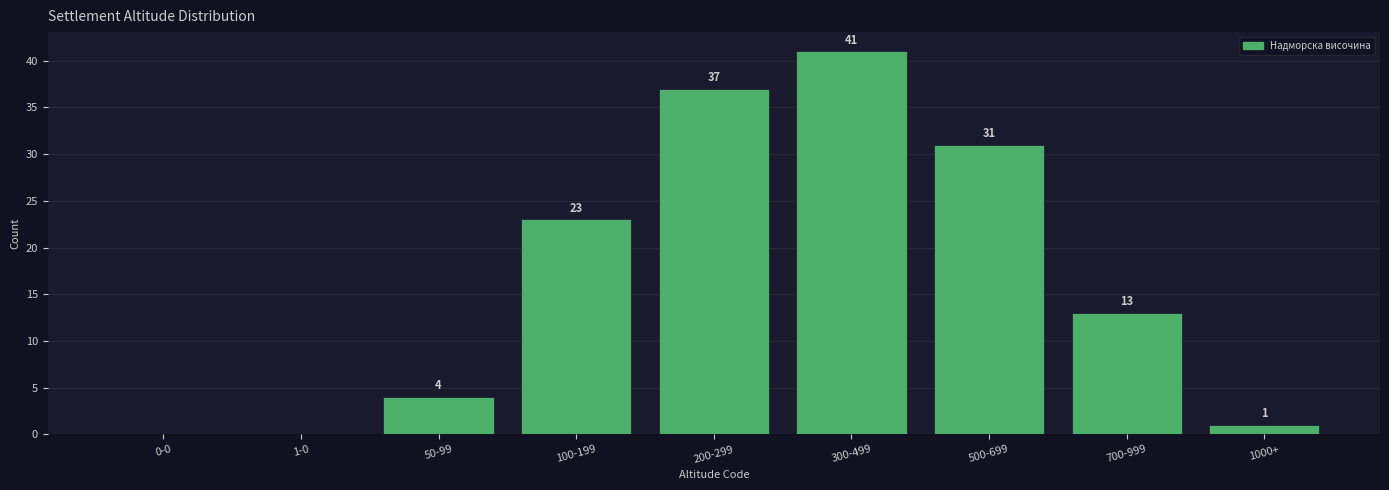

Reading left to right, list all the values displayed in this chart.

0-0=0	1-0=0	50-99=4	100-199=23	200-299=37	300-499=41	500-699=31	700-999=13	1000+=1